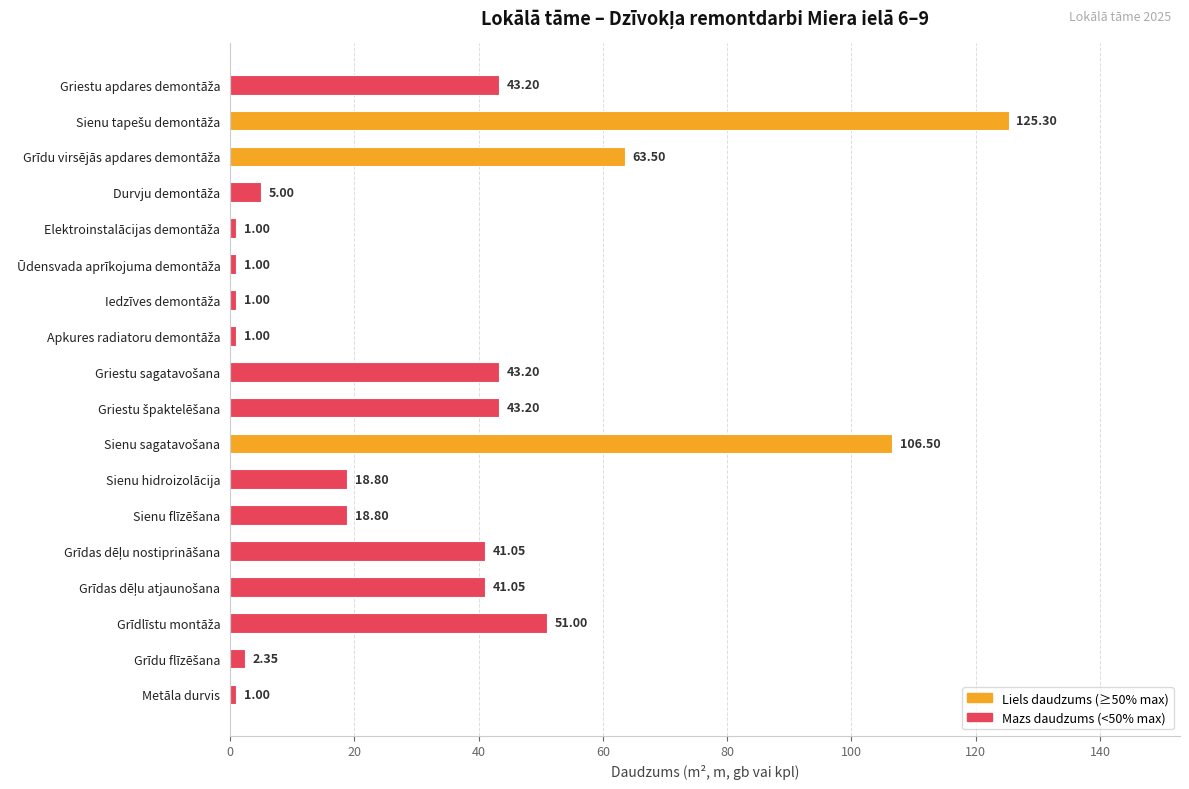

How many categories are shown in the chart?

18